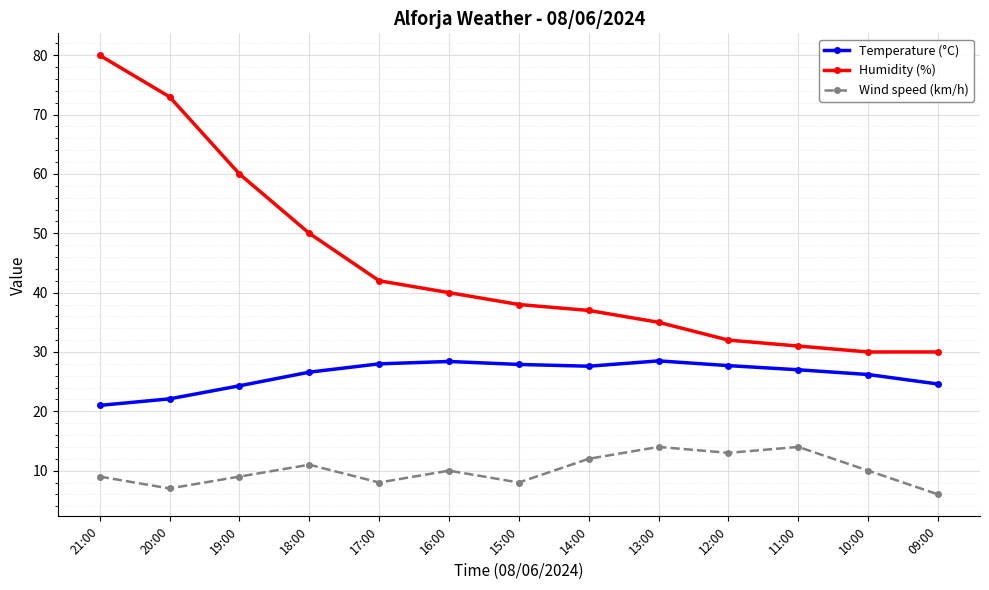

What is the label of the 10th point from the left?

12:00